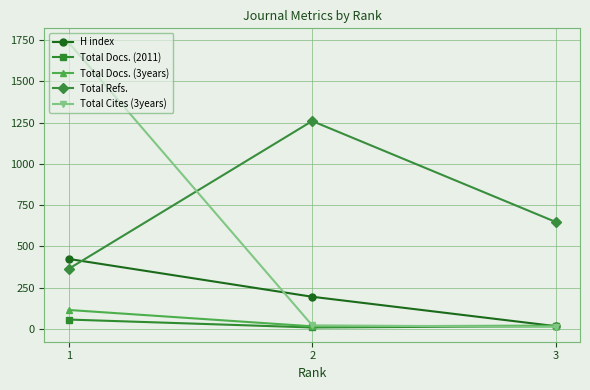

Which series has the largest range (max minus min)?

Total Cites (3years)